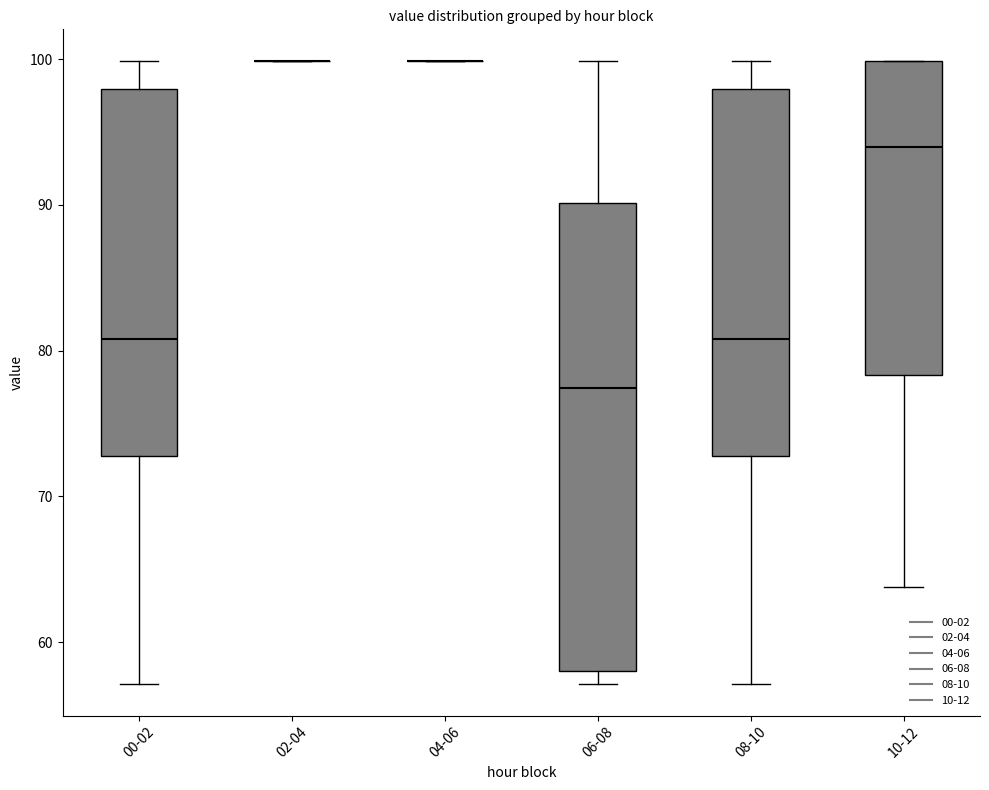

Which box is the tallest, from its lower edge to its upper edge?

06-08